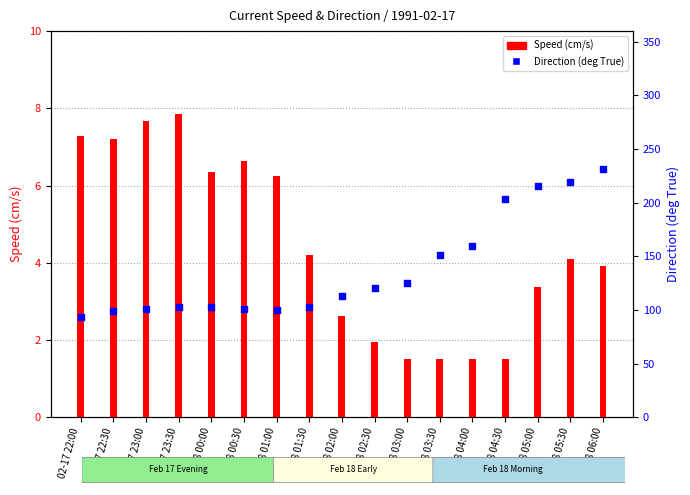

Which series contains the highest Y value?

Direction (deg True)